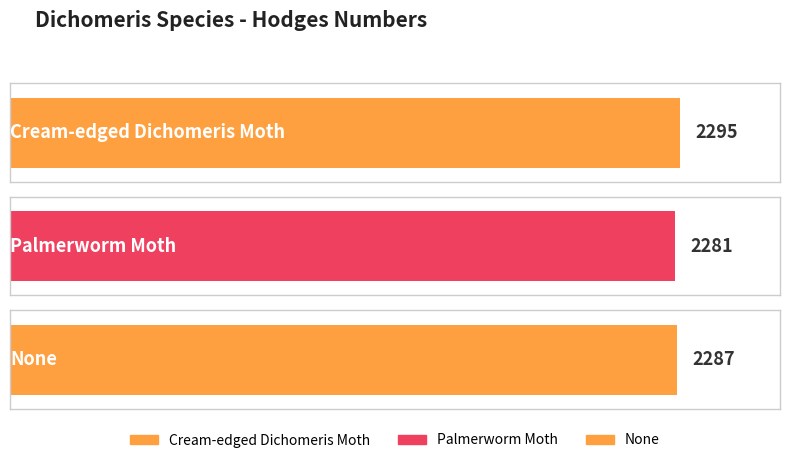

What is the change in value from Cream-edged Dichomeris Moth to None?

-8